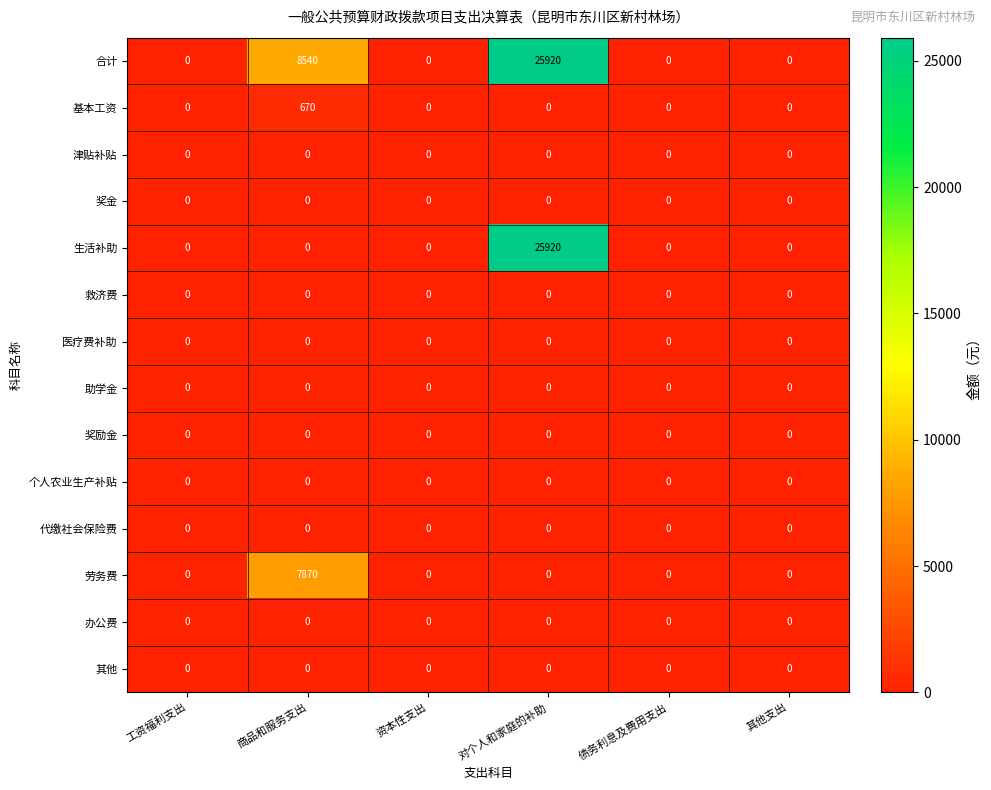

Which series has the largest total across all categories?

合计